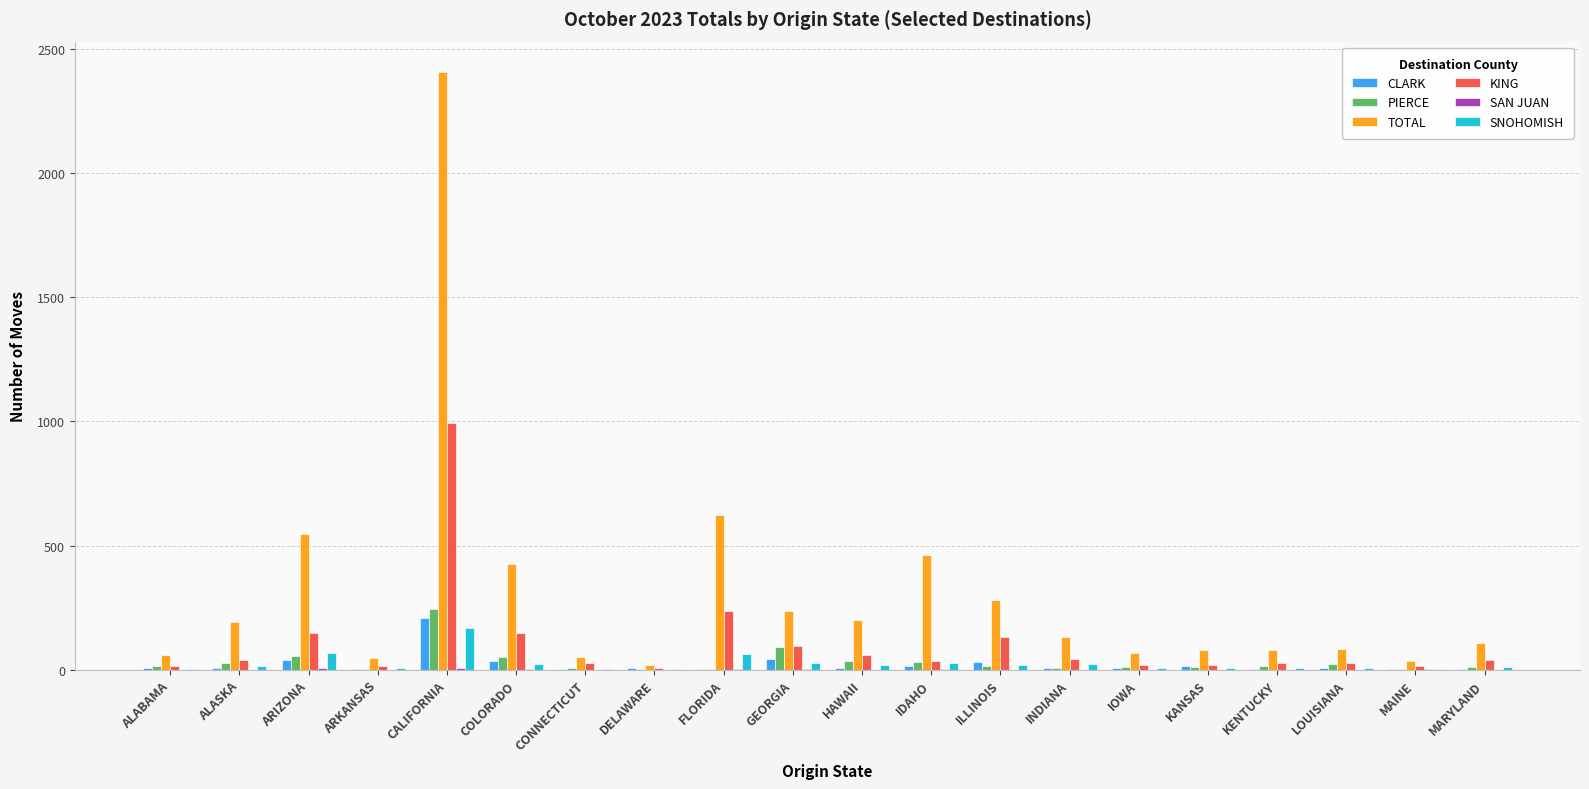

Which series changed the most between DELAWARE and MARYLAND?

TOTAL